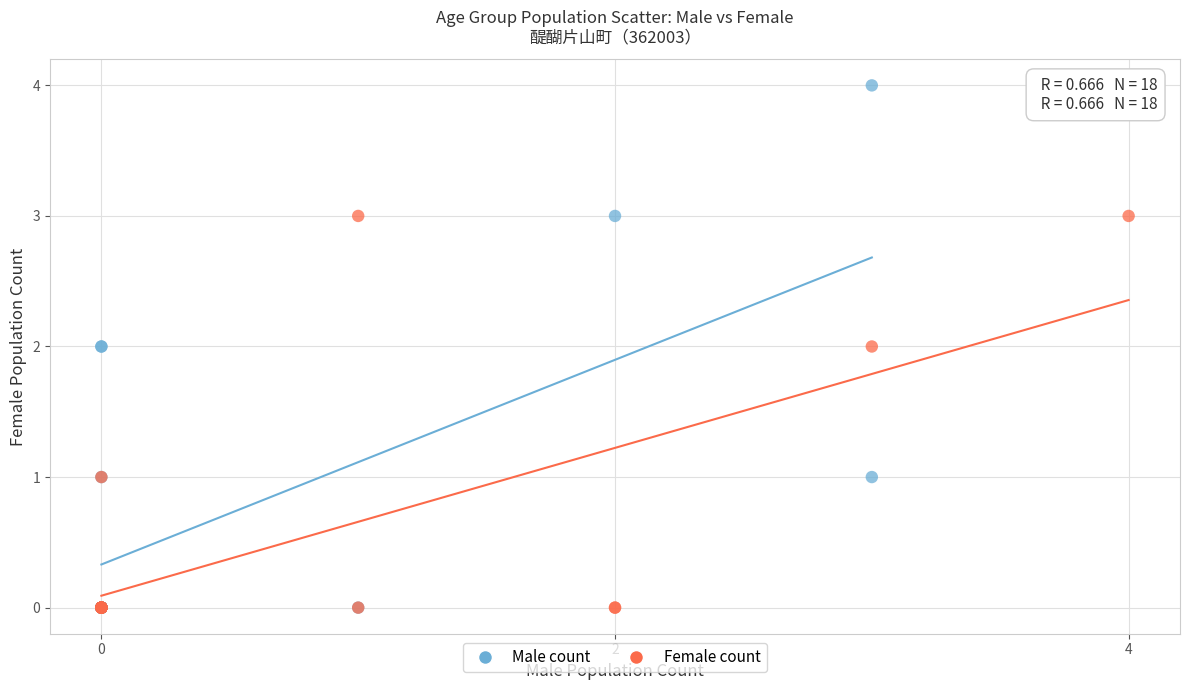

Which series reaches the maximum Y coordinate?

Male count